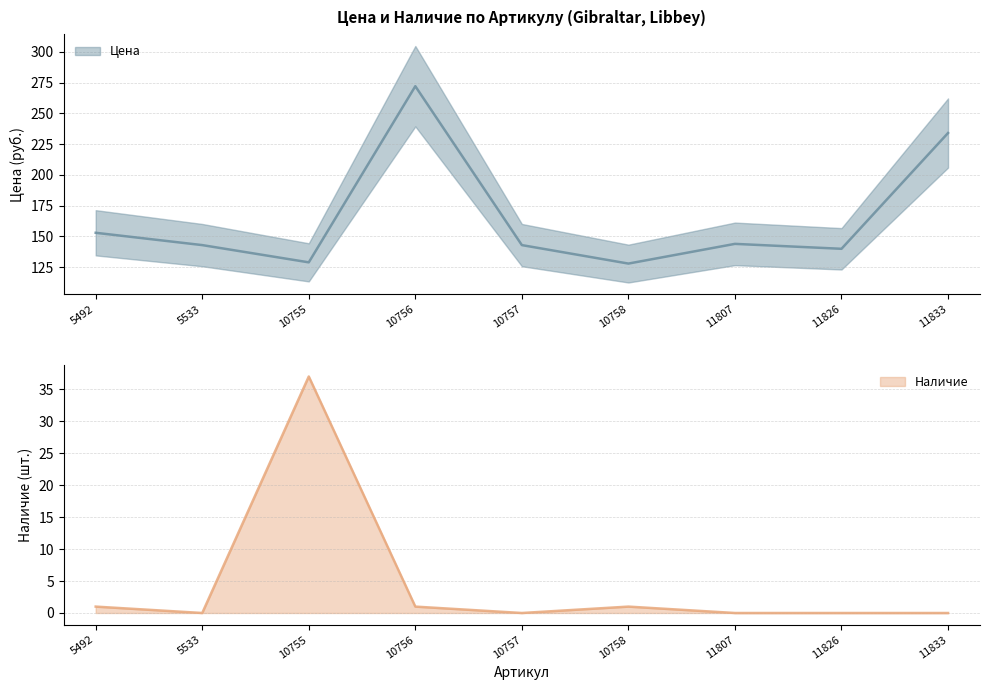

True or false: Цена has a value of 346 at 11833.

False